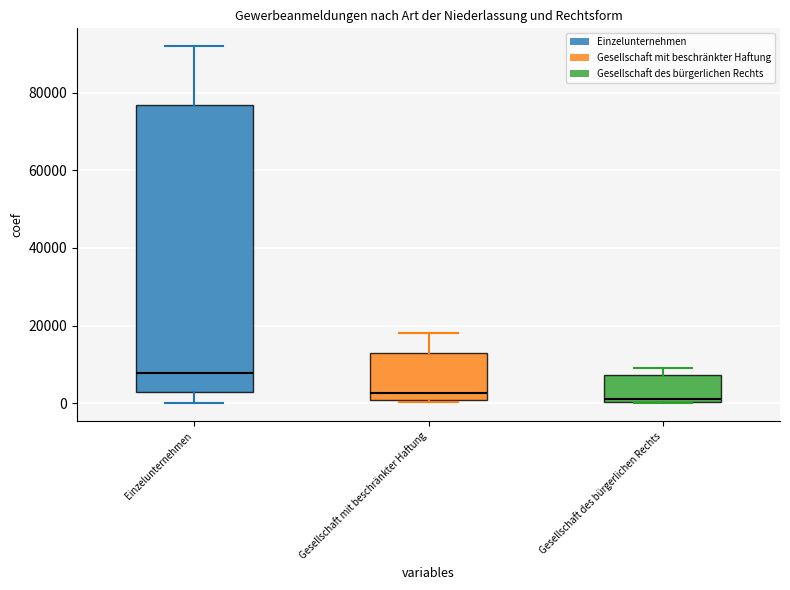

Where is the upper edge of the box for Gesellschaft des bürgerlichen Rechts on the y-axis? The values are not printed on the chart, so give them approximately, as read against the axis.

8000